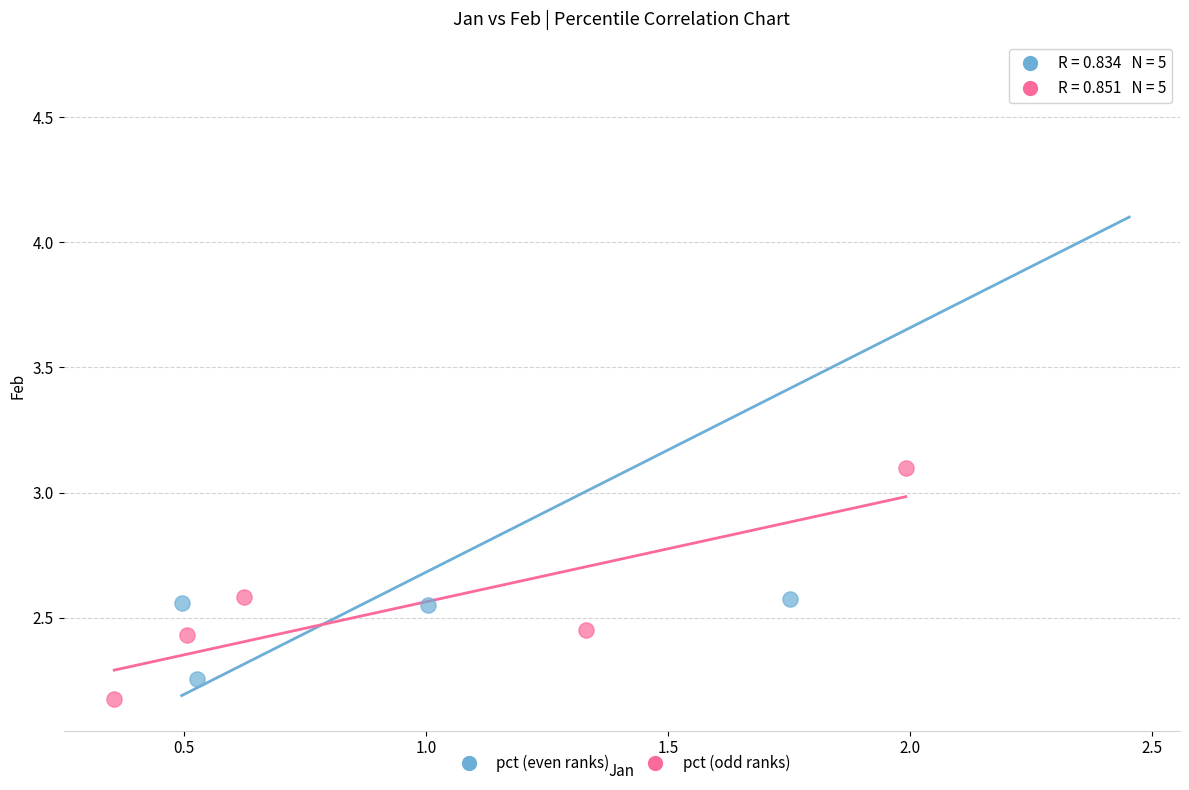

Which series reaches the maximum Y coordinate?

pct (even ranks)